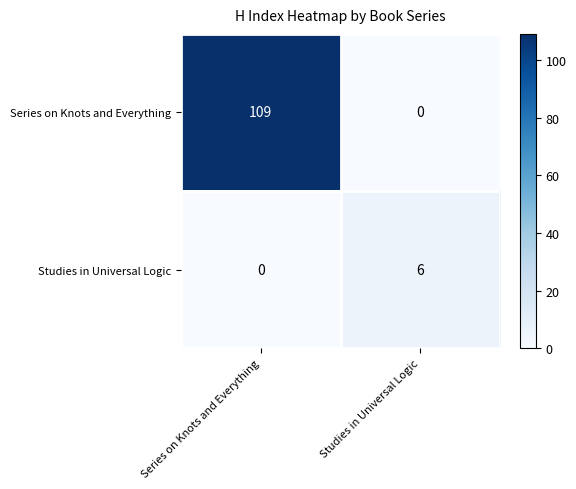

What is the spread (max minus min) of values at Studies in Universal Logic?

6